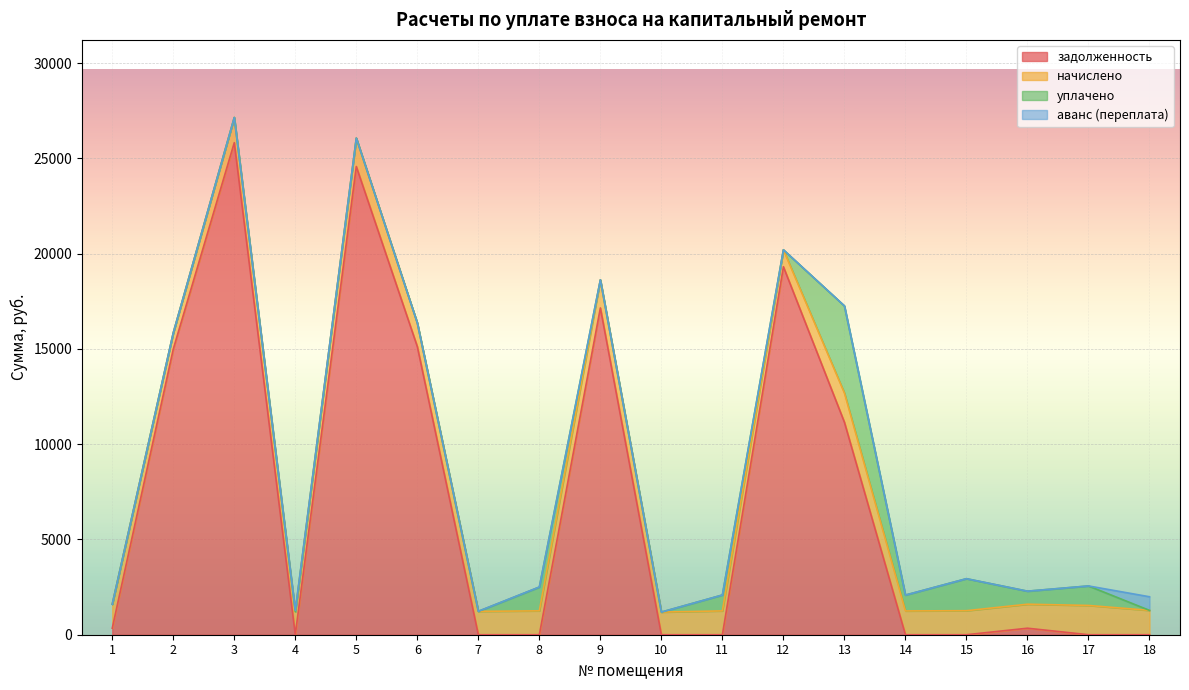

True or false: задолженность and уплачено cross at least once.

True